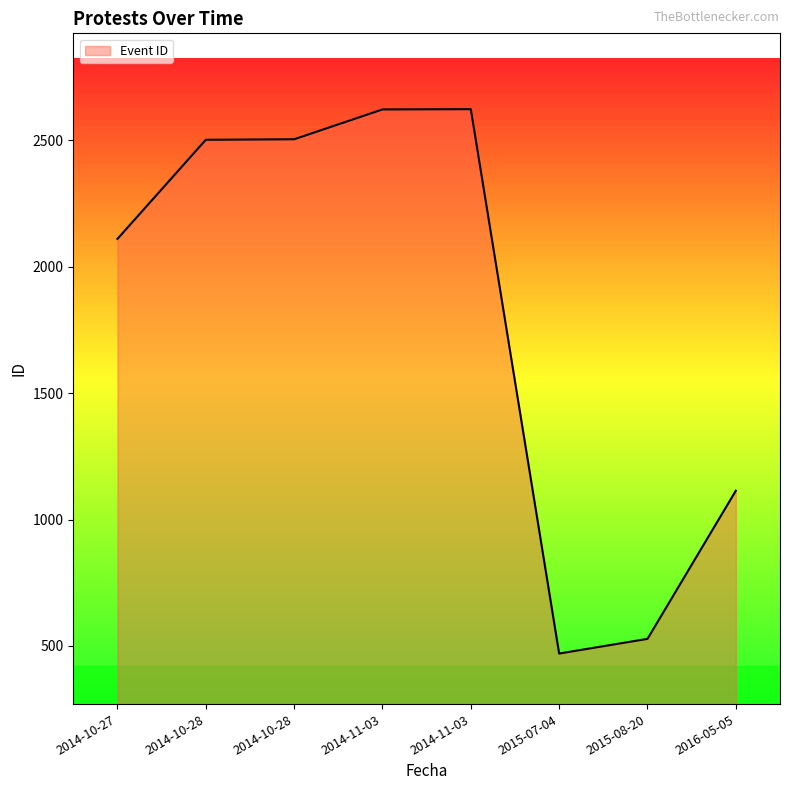

What is the approximate value at 2015-07-04?

470